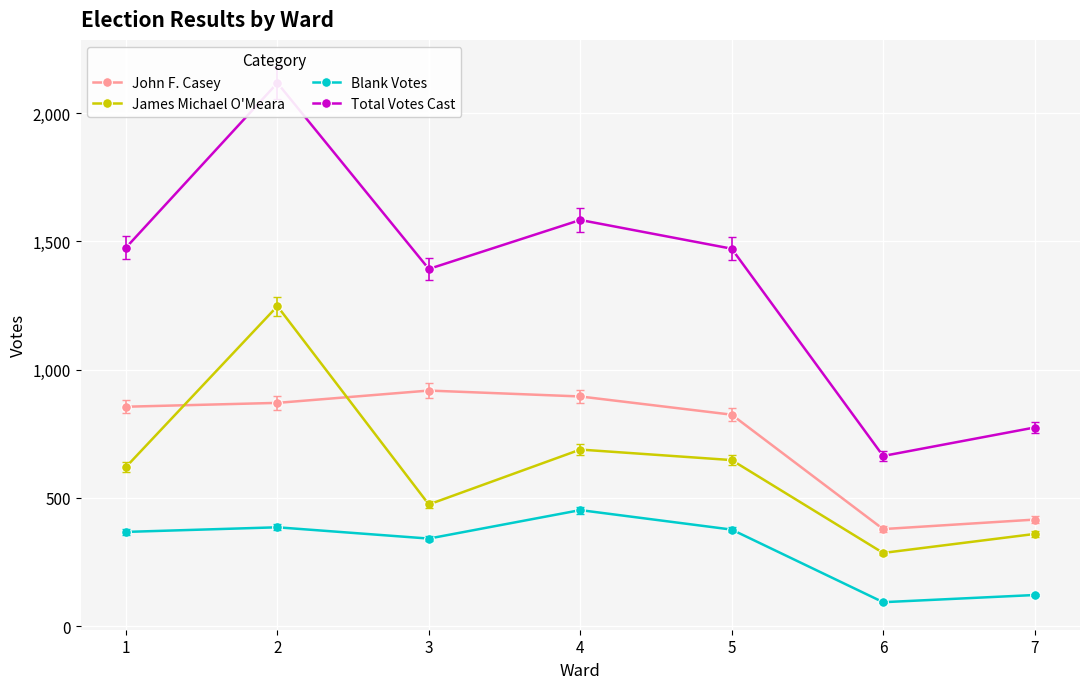

At 5, list the series in order from smallest to largest.

Blank Votes, James Michael O'Meara, John F. Casey, Total Votes Cast